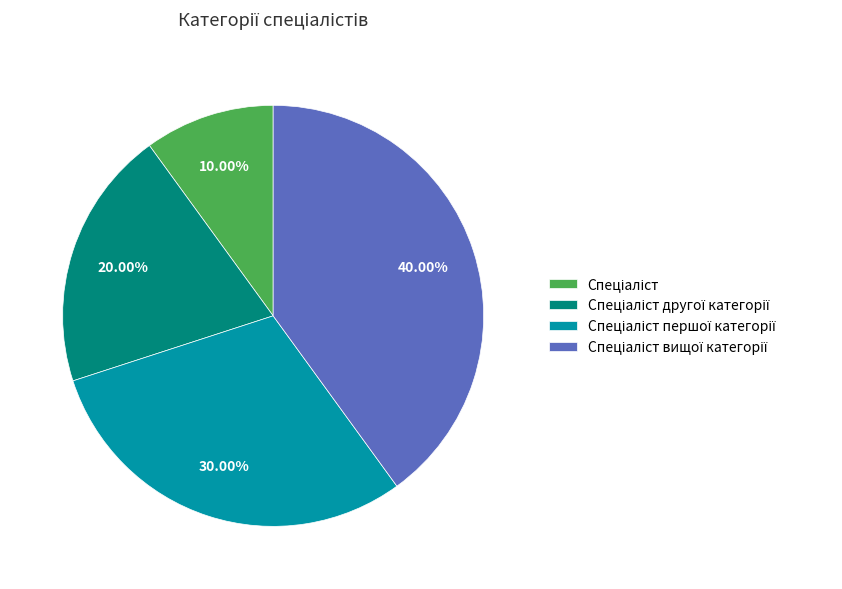

Is there any slice that represents more than half of the pie?

No